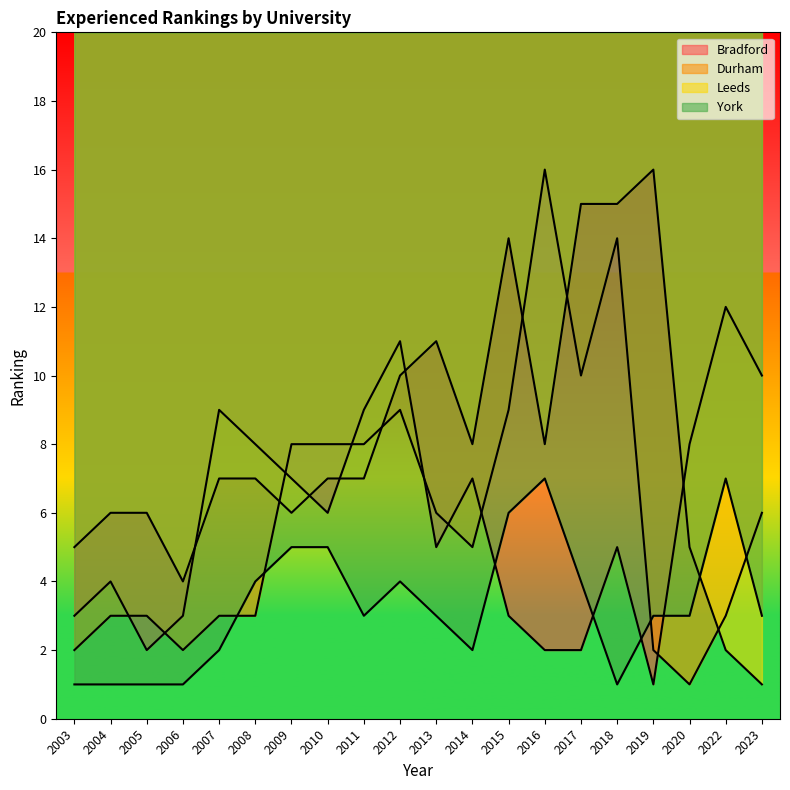

Rank the series at 2014 from lowest to highest value.

York, Durham, Bradford, Leeds